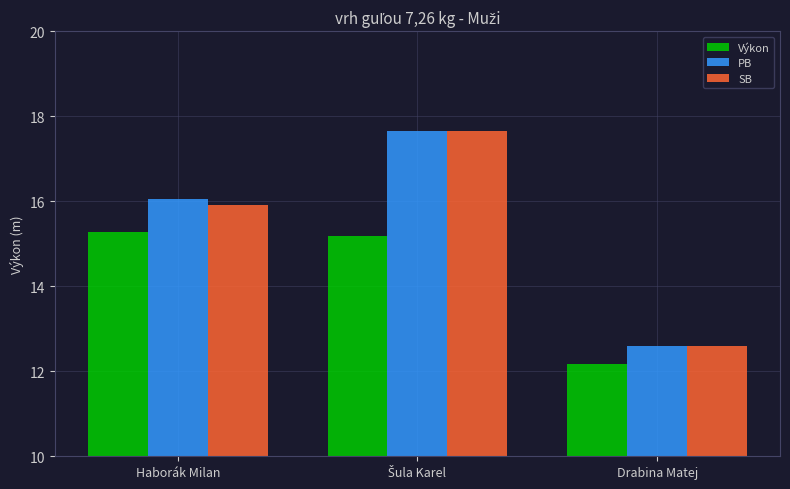

The Výkon series shows 7.5 at Drabina Matej. True or false?

False